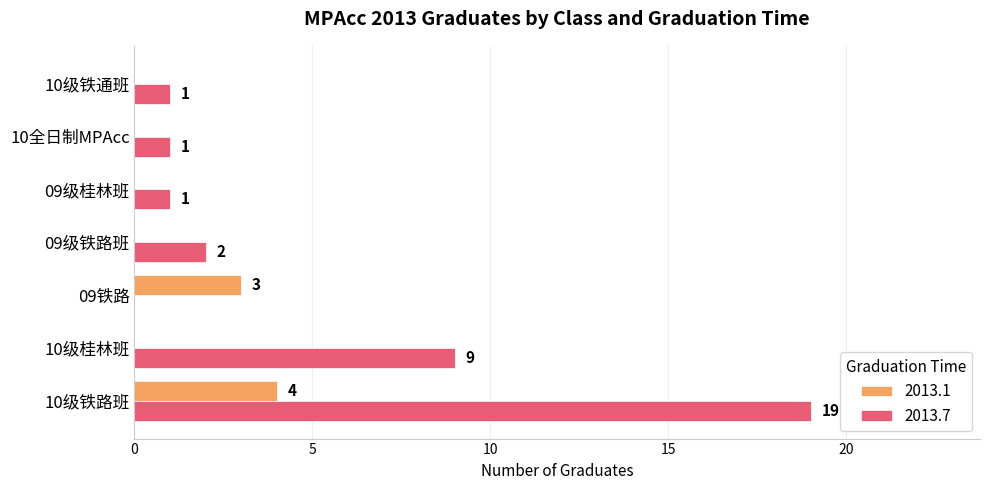

The 2013.1 series shows 6 at 10级铁路班. True or false?

False